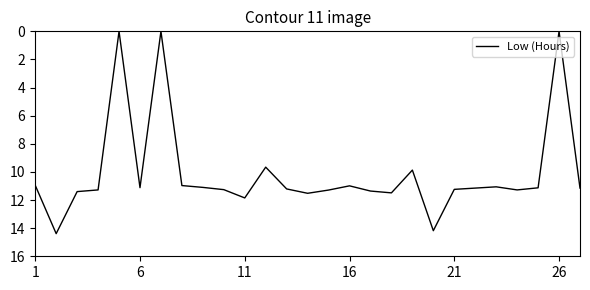

What is the difference between the maximum and minimum values?

14.4